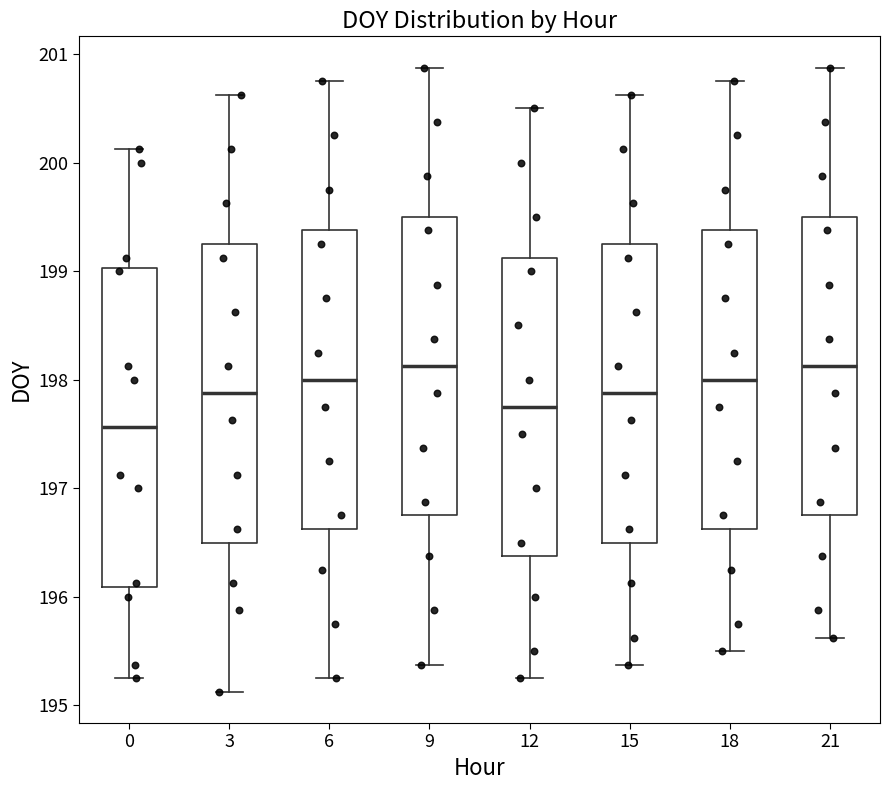

Reading left to right, transcribe this box plot: for each box, give where its median line is, the range the box spans, and where its two whiskers end, as read against the y-axis. The values are not printed on the chart, so give them approximately, as read against the axis.

0: median 197.6, box 196.1 to 199.0, whiskers 195.3 to 200.1
3: median 197.9, box 196.5 to 199.3, whiskers 195.1 to 200.6
6: median 198.0, box 196.6 to 199.4, whiskers 195.3 to 200.8
9: median 198.1, box 196.8 to 199.5, whiskers 195.4 to 200.9
12: median 197.8, box 196.4 to 199.1, whiskers 195.3 to 200.5
15: median 197.9, box 196.5 to 199.3, whiskers 195.4 to 200.6
18: median 198.0, box 196.6 to 199.4, whiskers 195.5 to 200.8
21: median 198.1, box 196.8 to 199.5, whiskers 195.6 to 200.9